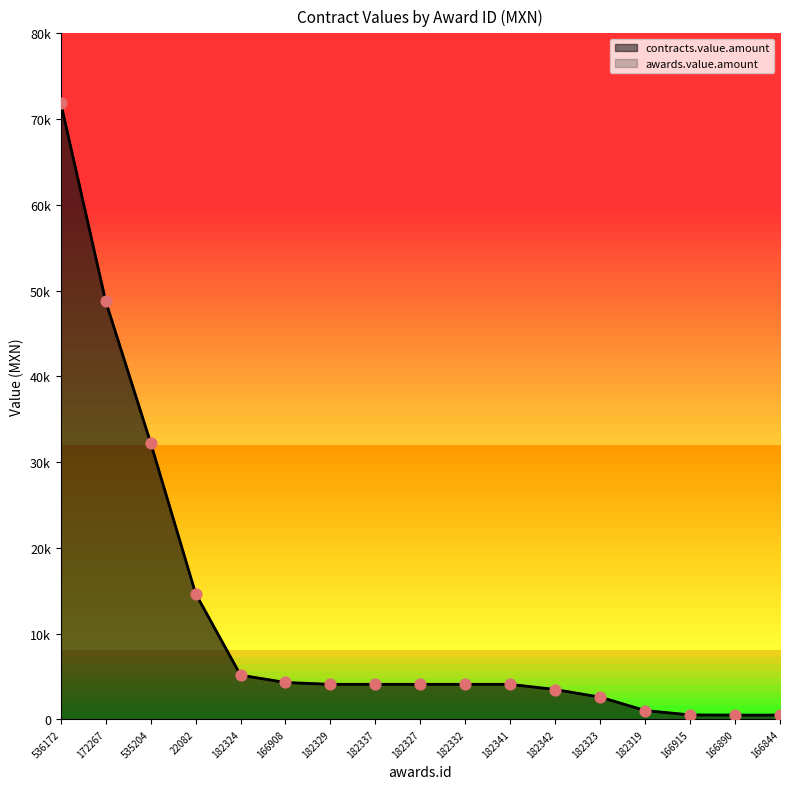

Which series has the widest spread of Y values?

contracts.value.amount